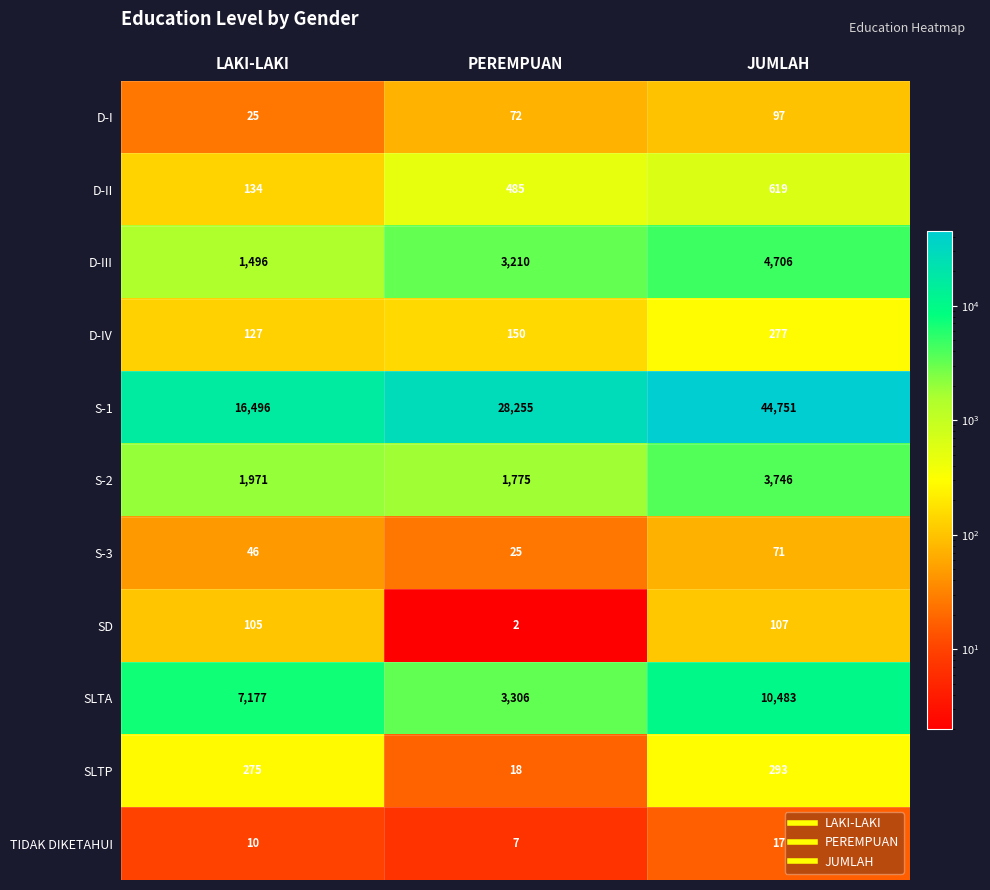

Which series has the largest range (max minus min)?

S-1